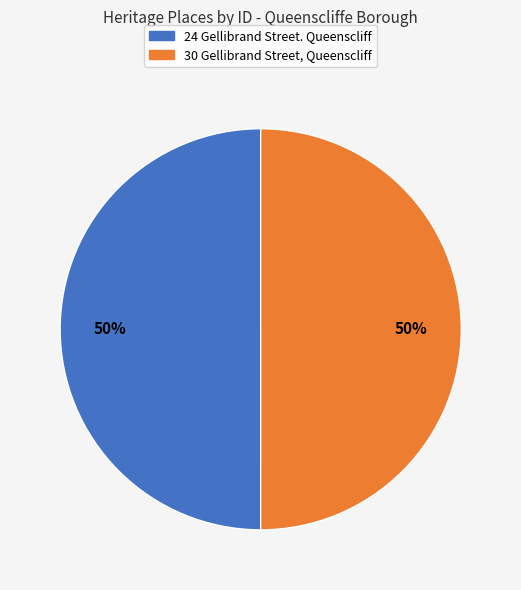

What is the ratio of the value at 24 Gellibrand Street. Queenscliff to the value at 30 Gellibrand Street, Queenscliff?

1.0